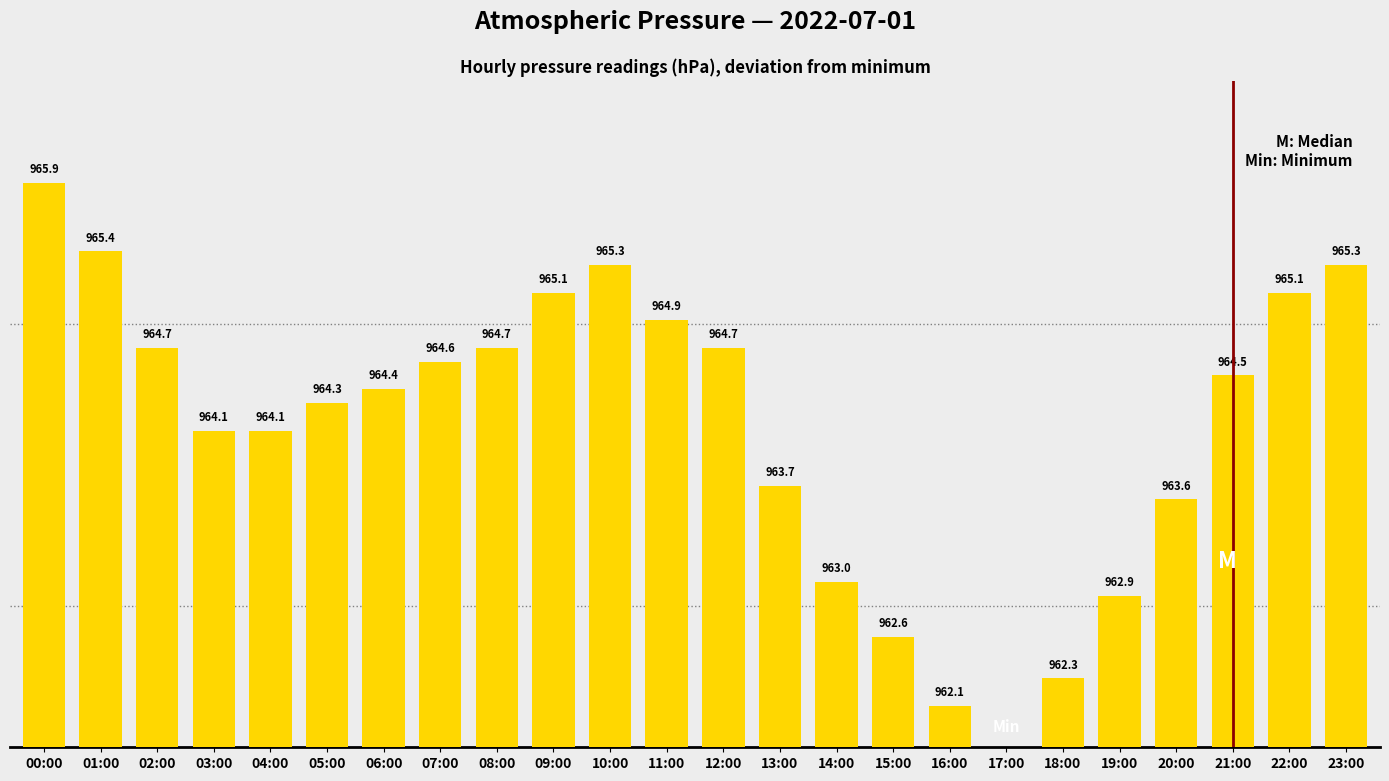

How many bars are there in total?

24